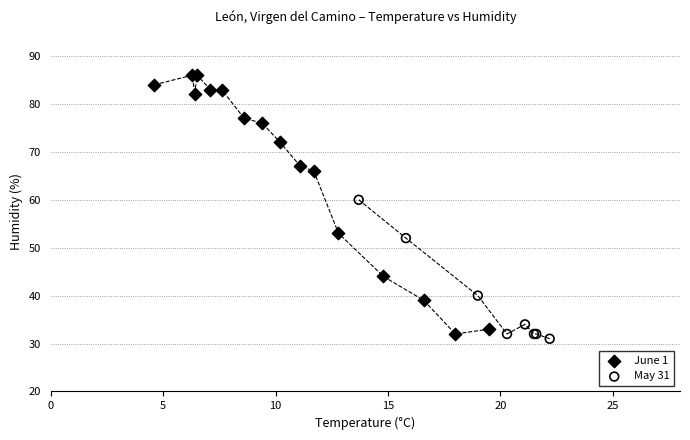

Which series has the widest spread of Y values?

June 1